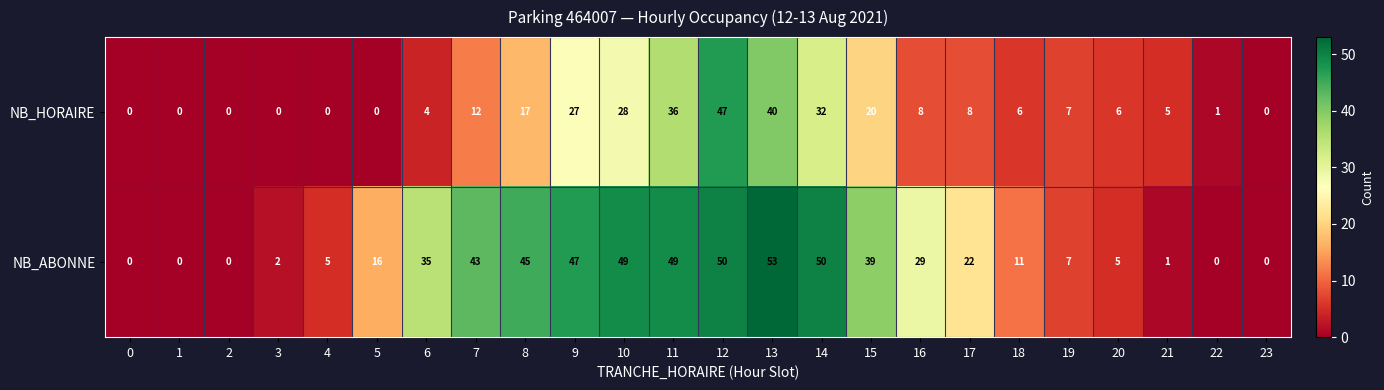

Rank the series by their average value, from highest to lowest.

NB_ABONNE, NB_HORAIRE